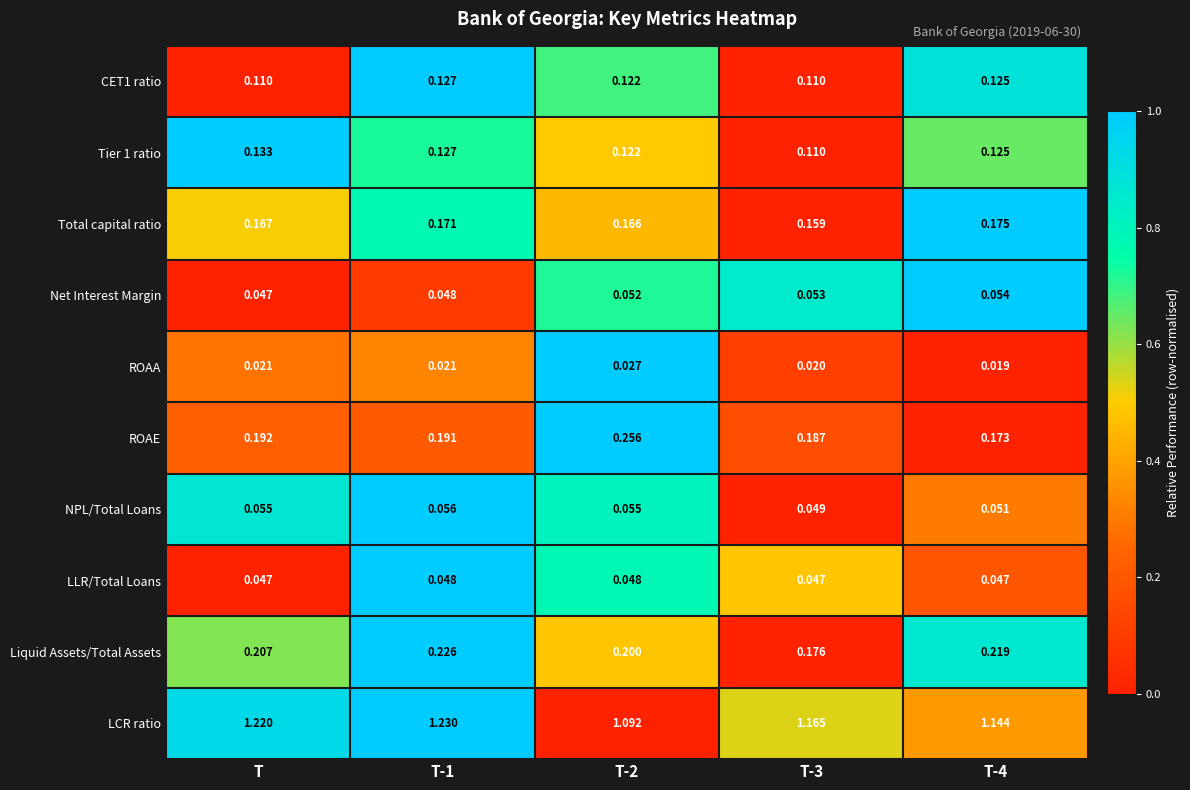

Which series has the widest spread of values?

LCR ratio